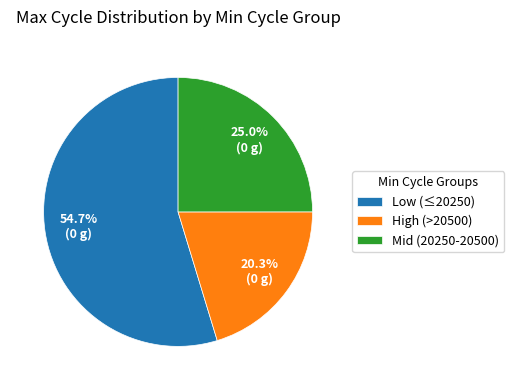

Count the number of slices in the pie.

3